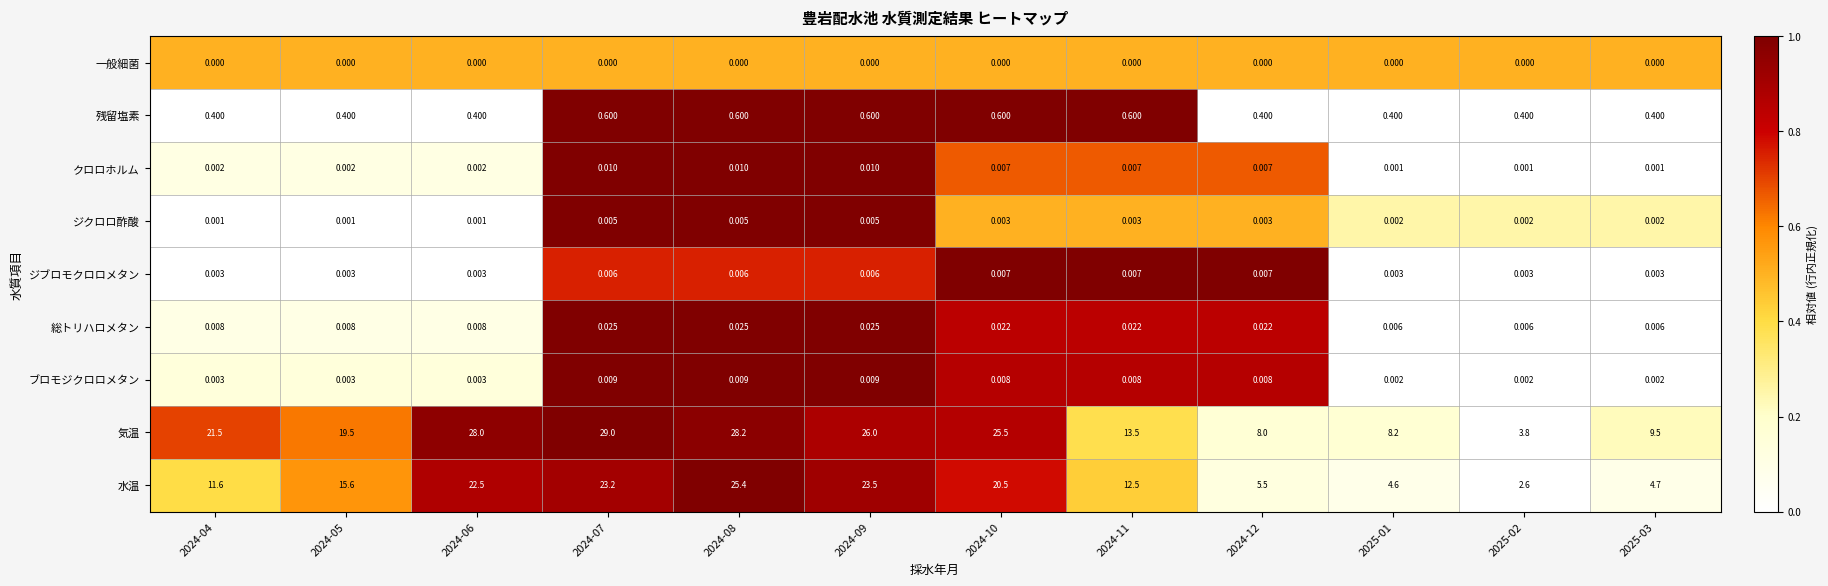

Is the value of ジクロロ酢酸 at 2024-04 greater than the value of ジブロモクロロメタン at 2024-05?

No